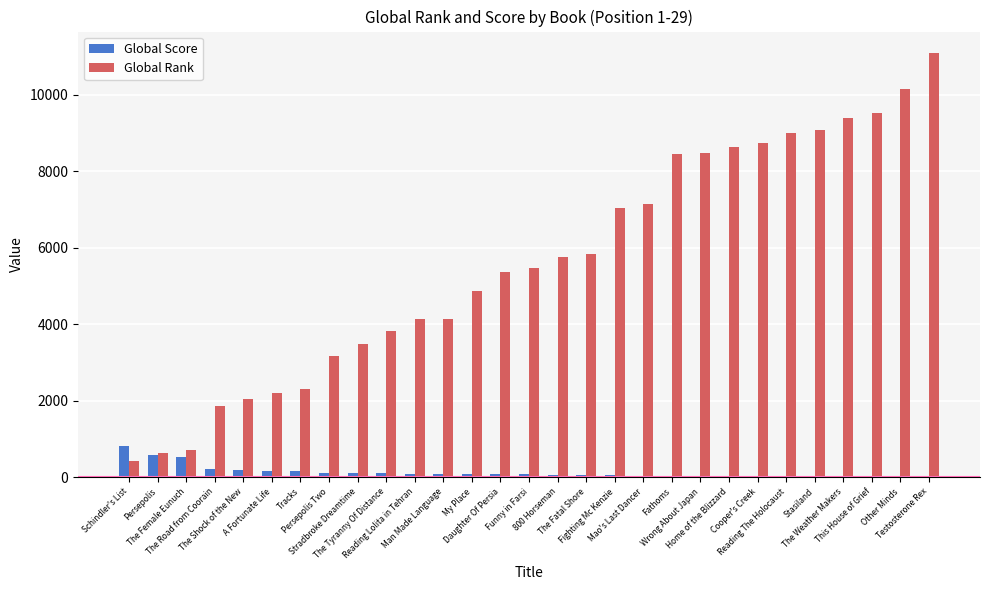

What is the maximum value shown in the chart?

11102